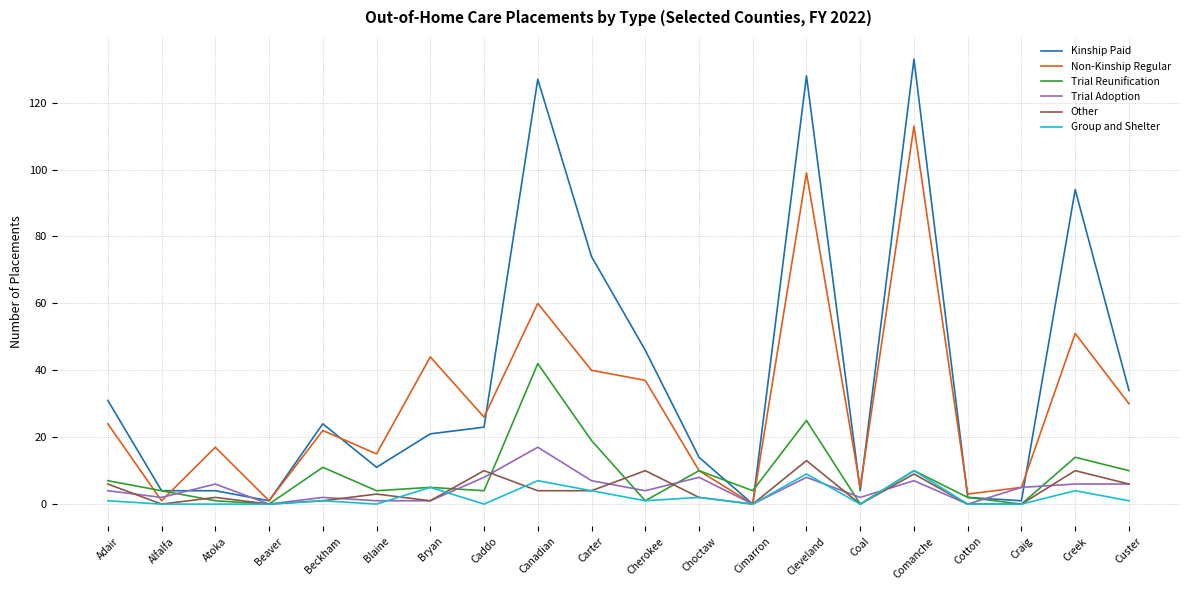

Reading right to left, list all the values displayed in this chart.

Kinship Paid: 34	94	1	2	133	4	128	0	14	46	74	127	23	21	11	24	1	4	4	31
Non-Kinship Regular: 30	51	5	3	113	5	99	0	10	37	40	60	26	44	15	22	1	17	1	24
Trial Reunification: 10	14	0	2	10	0	25	4	10	1	19	42	4	5	4	11	0	1	4	7
Trial Adoption: 6	6	5	0	7	2	8	0	8	4	7	17	8	1	1	2	0	6	2	4
Other: 6	10	0	0	9	0	13	0	2	10	4	4	10	1	3	1	0	2	0	6
Group and Shelter: 1	4	0	0	10	0	9	0	2	1	4	7	0	5	0	1	0	0	0	1